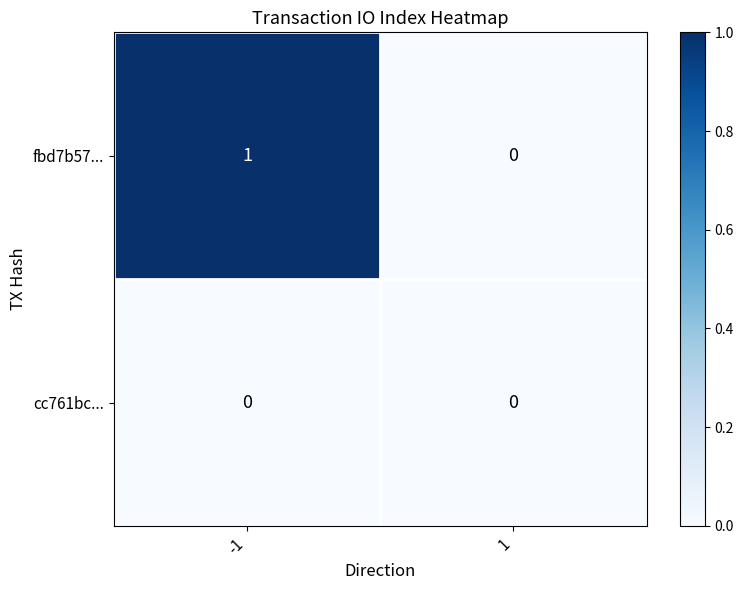

At which category does the chart reach its peak across all series?

-1